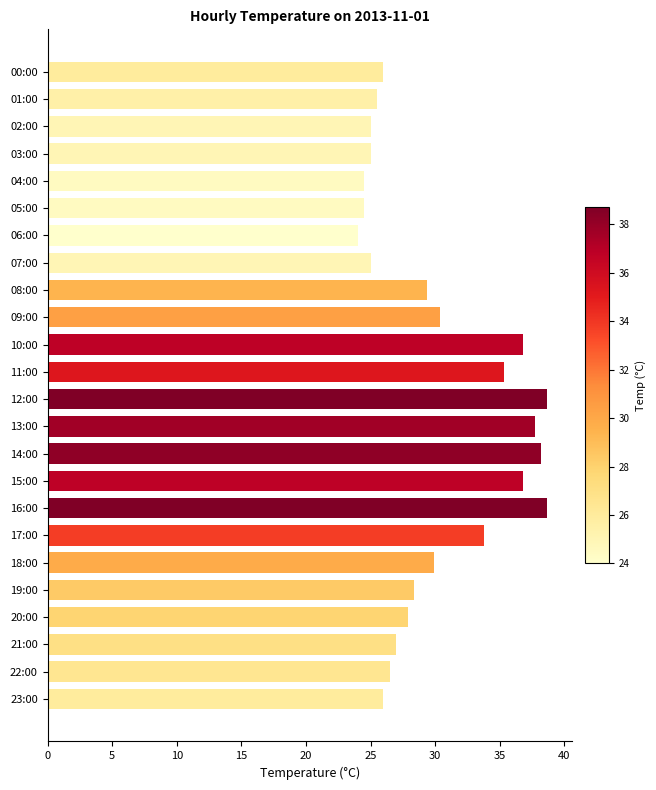

What is the sum of all values?

721.0